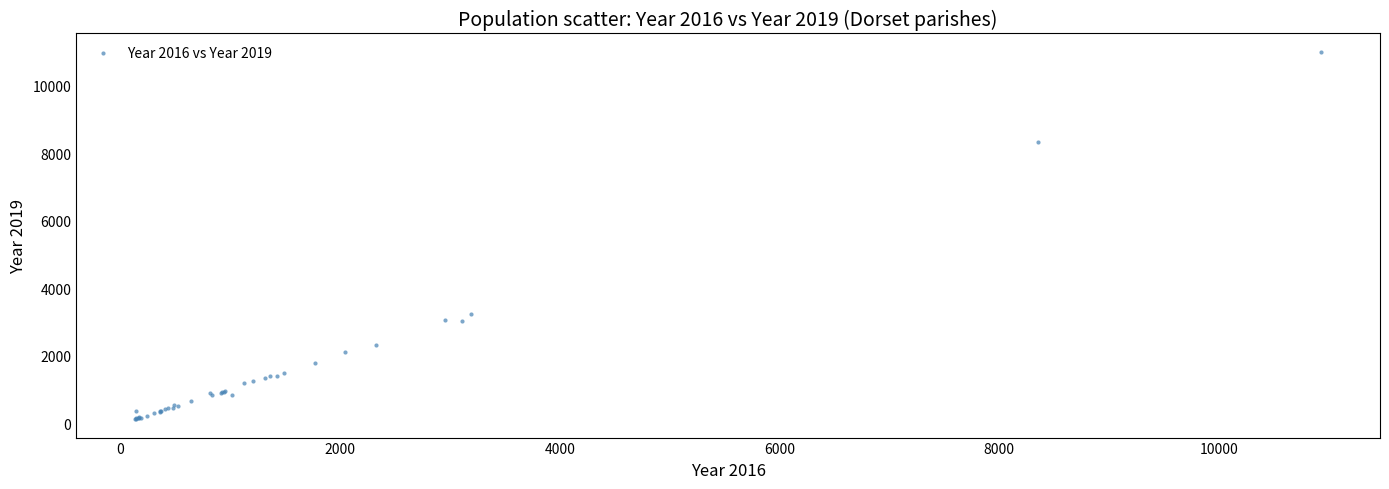

What Y value in the scatter plot is closest to 5559?

3233